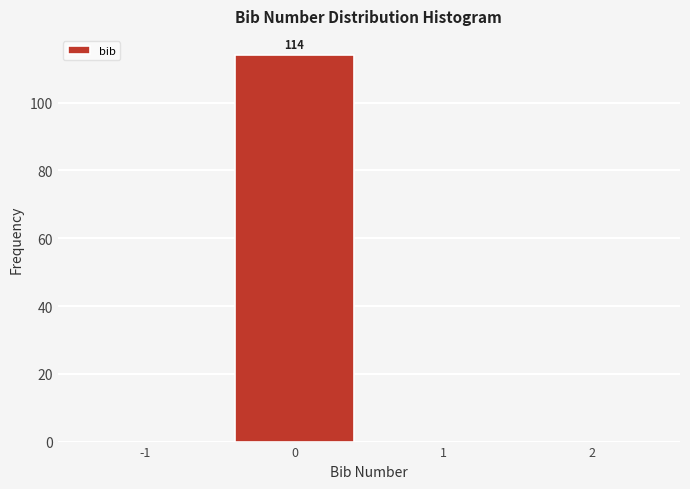

Which range on the x-axis has the tallest bar?

-0.5 to 0.5